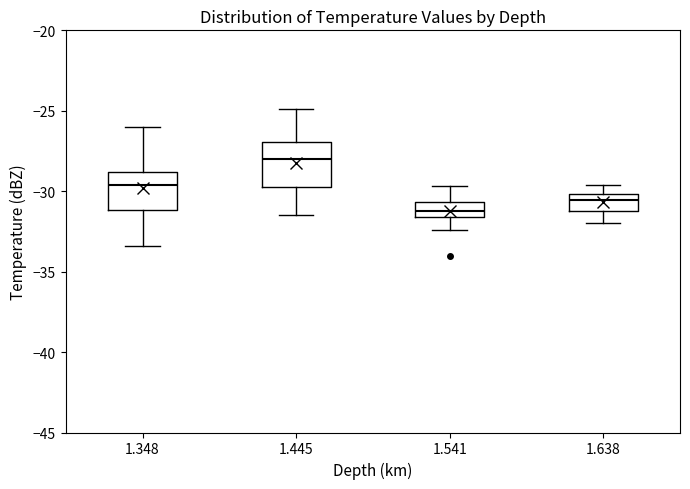

Reading left to right, read every box against the y-axis: the position of its median line, the range the box covers, and the ends of its whiskers. The values are not printed on the chart, so give them approximately, as read against the axis.

1.348: median -29.5, box -31.0 to -29.0, whiskers -33.5 to -26.0
1.445: median -28.0, box -29.5 to -27.0, whiskers -31.5 to -25.0
1.541: median -31.0, box -31.5 to -30.5, whiskers -32.5 to -29.5
1.638: median -30.5, box -31.0 to -30.0, whiskers -32.0 to -29.5